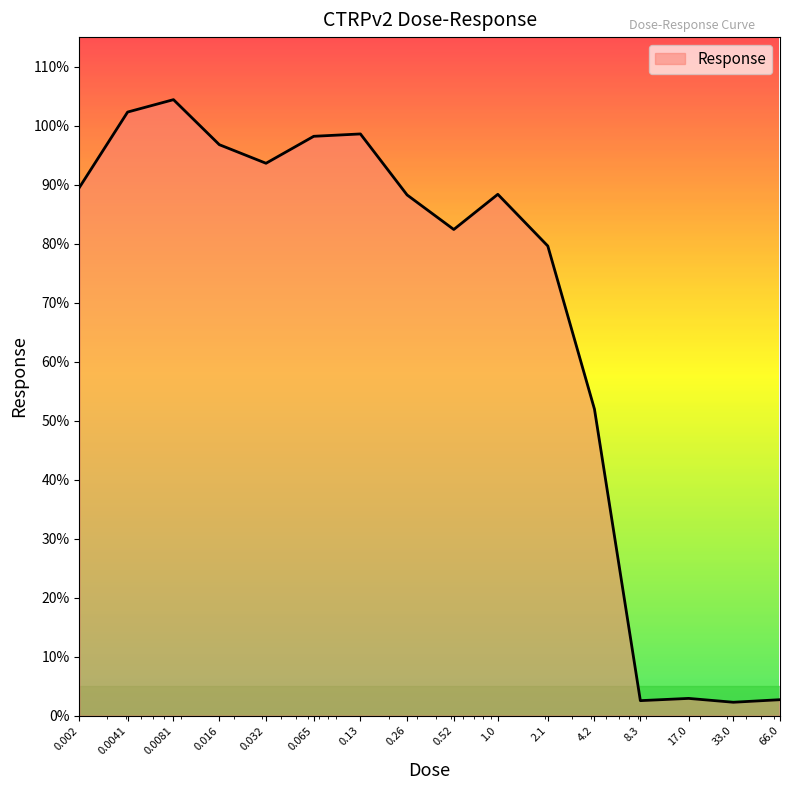

What is the greatest value displayed?

104.4